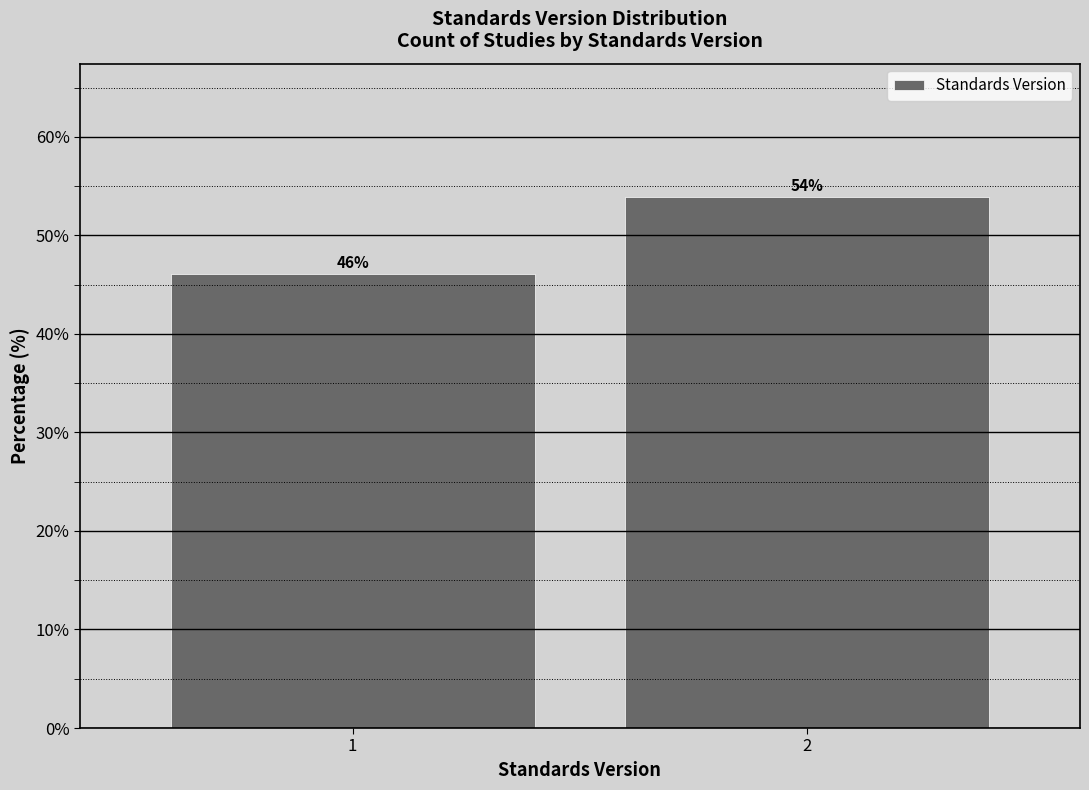

What is the sum of all values?

100.0